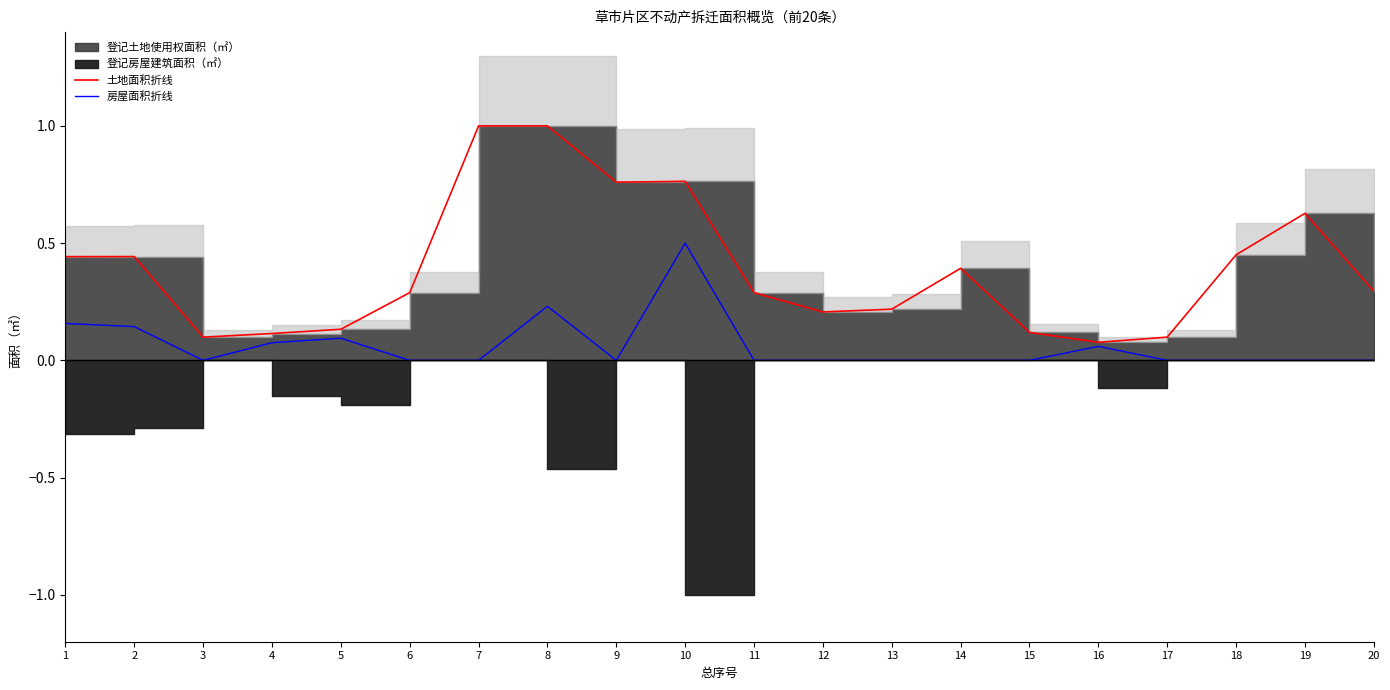

At which label is 房屋面积折线 closest to 0?

3